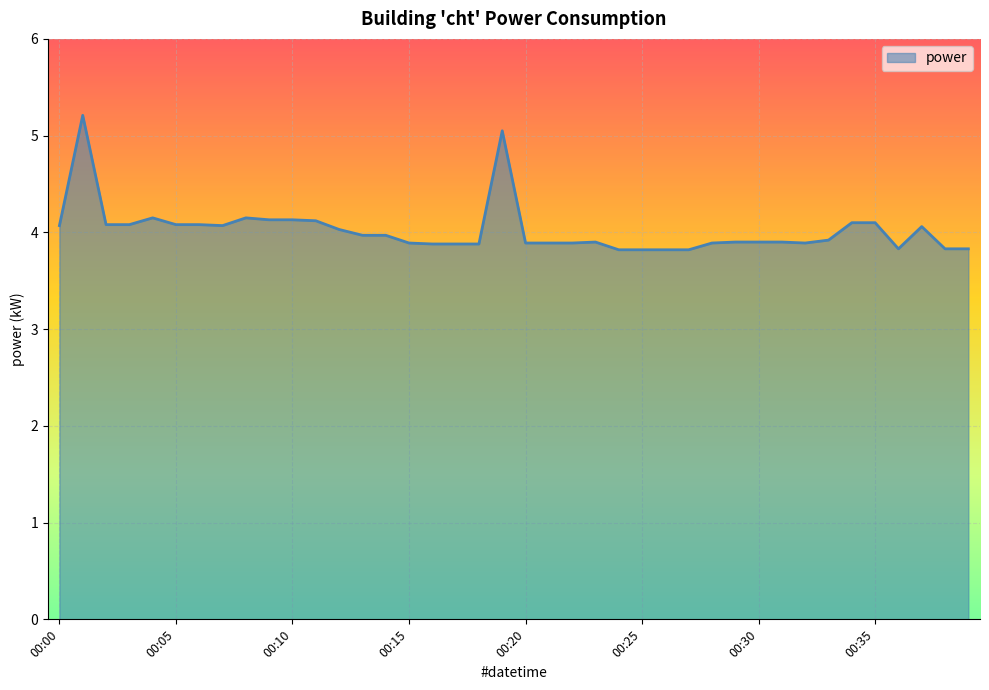

What is the difference between the maximum and minimum values?

1.4